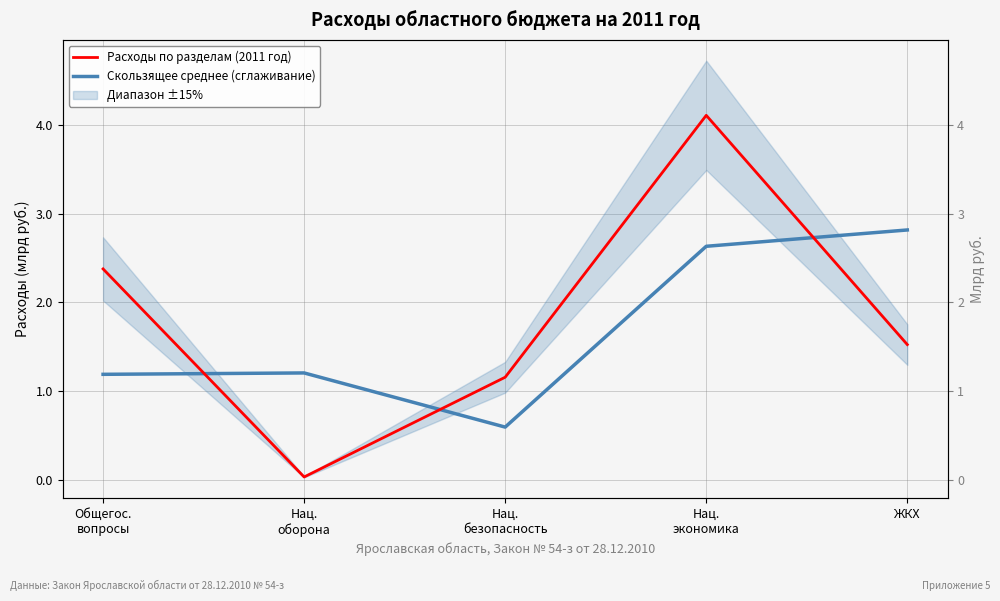

The Скользящее среднее (сглаживание) series shows 2.6 at Нац.
экономика. True or false?

True